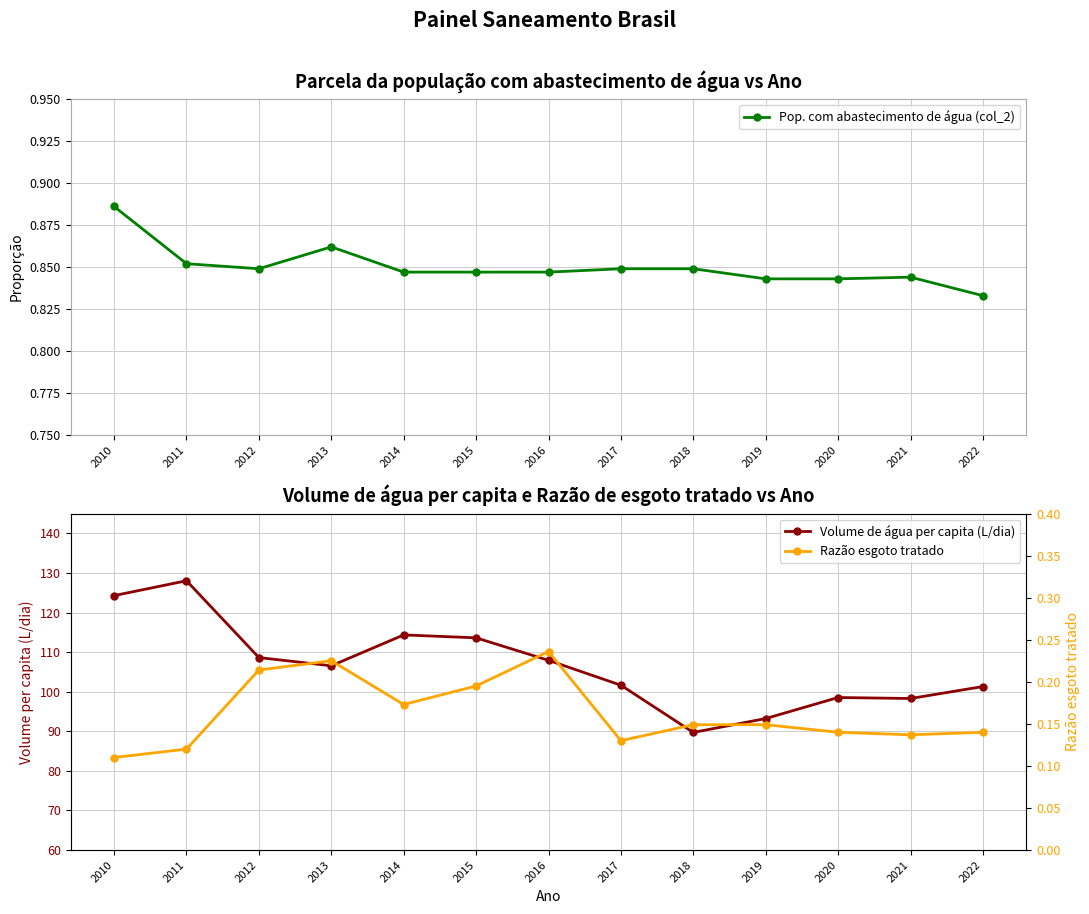

Where is the first local minimum for Volume de água per capita (L/dia)?

2013